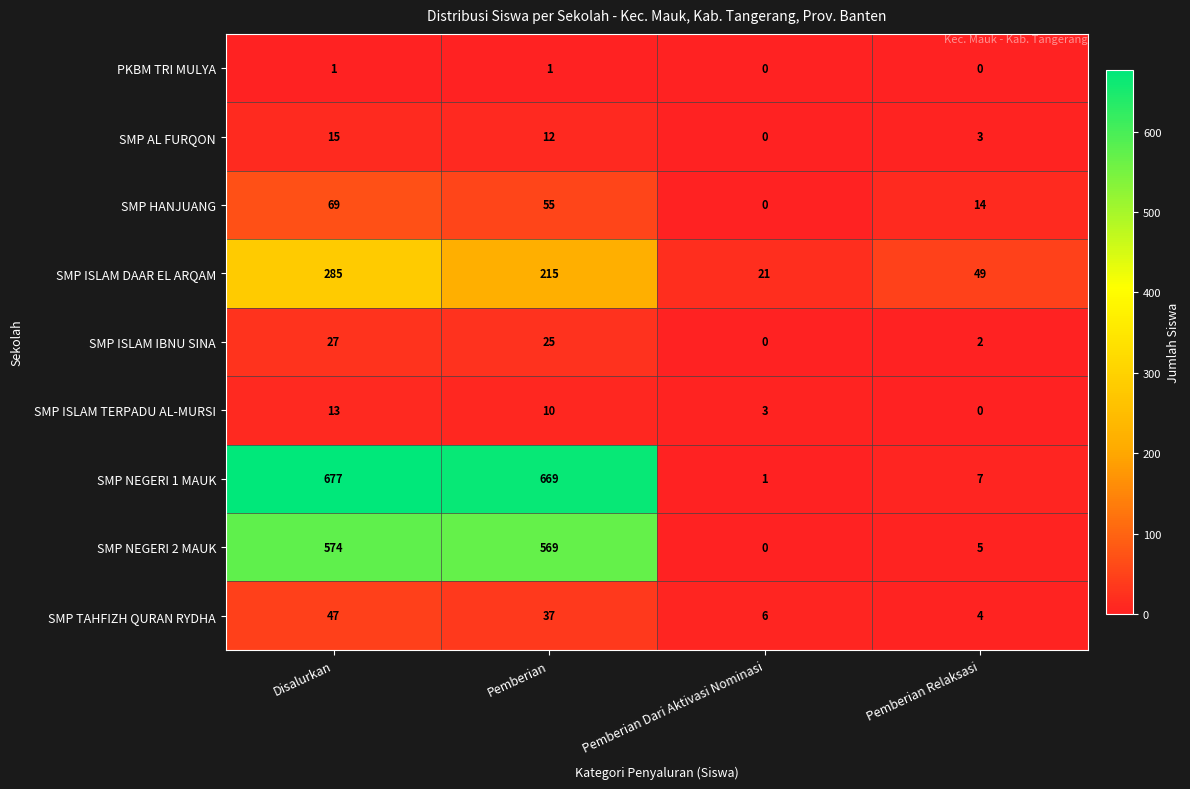

What is the total value across all series at Pemberian?

1593